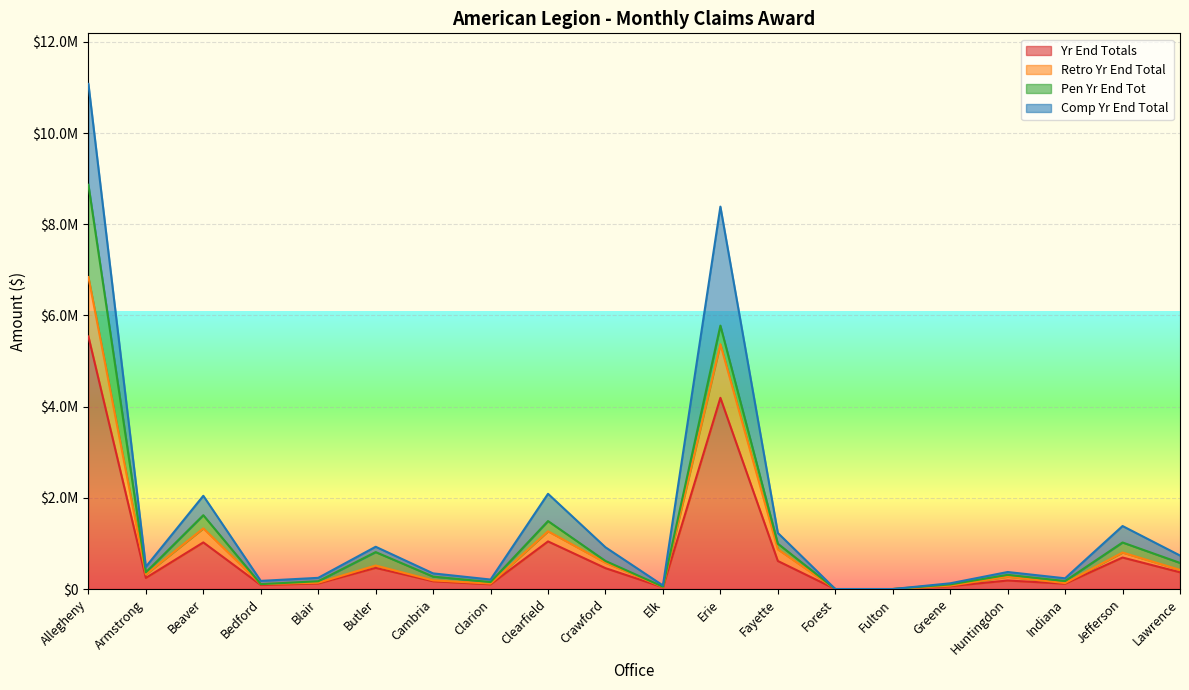

True or false: Retro Yr End Total and Yr End Totals cross at least once.

False